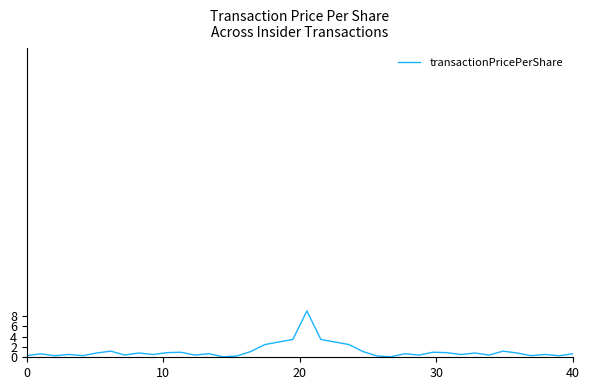

What is the difference between the maximum and minimum values?

8.9